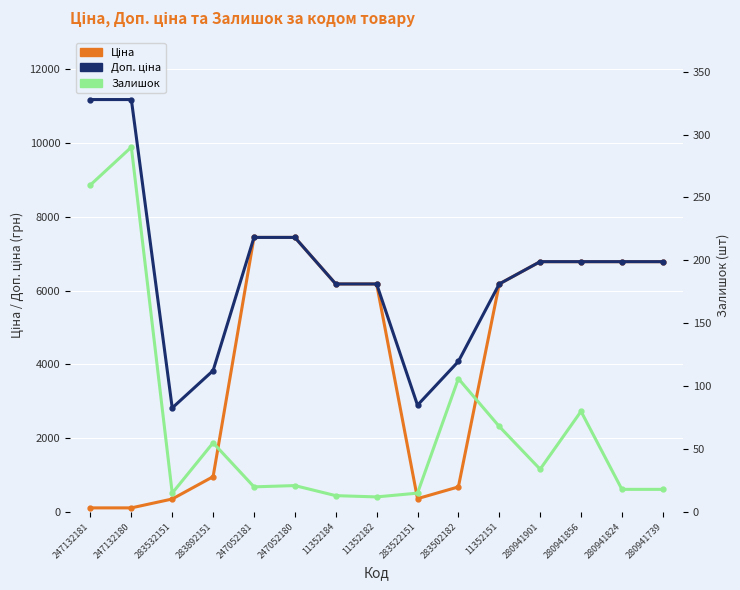

Which series has the largest range (max minus min)?

Доп. ціна